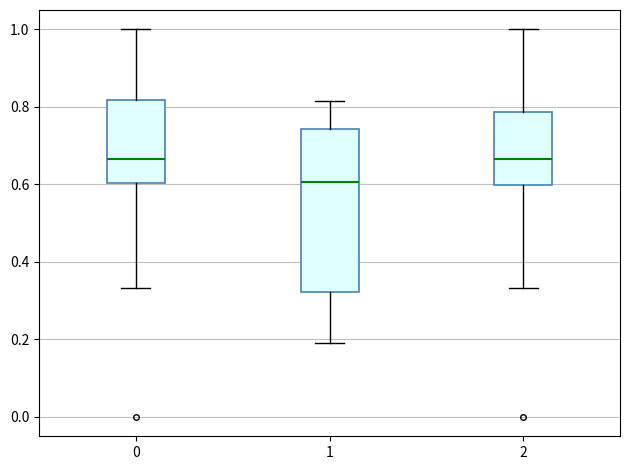

Reading left to right, read every box against the y-axis: the position of its median line, the range the box covers, and the ends of its whiskers. The values are not printed on the chart, so give them approximately, as read against the axis.

0: median 0.66, box 0.60 to 0.82, whiskers 0.34 to 1.00
1: median 0.60, box 0.32 to 0.74, whiskers 0.20 to 0.82
2: median 0.66, box 0.60 to 0.78, whiskers 0.34 to 1.00